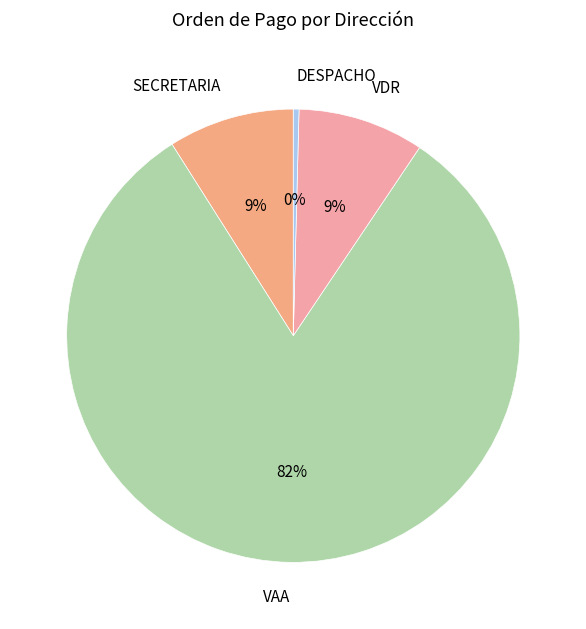

Which slice is the largest?

VAA